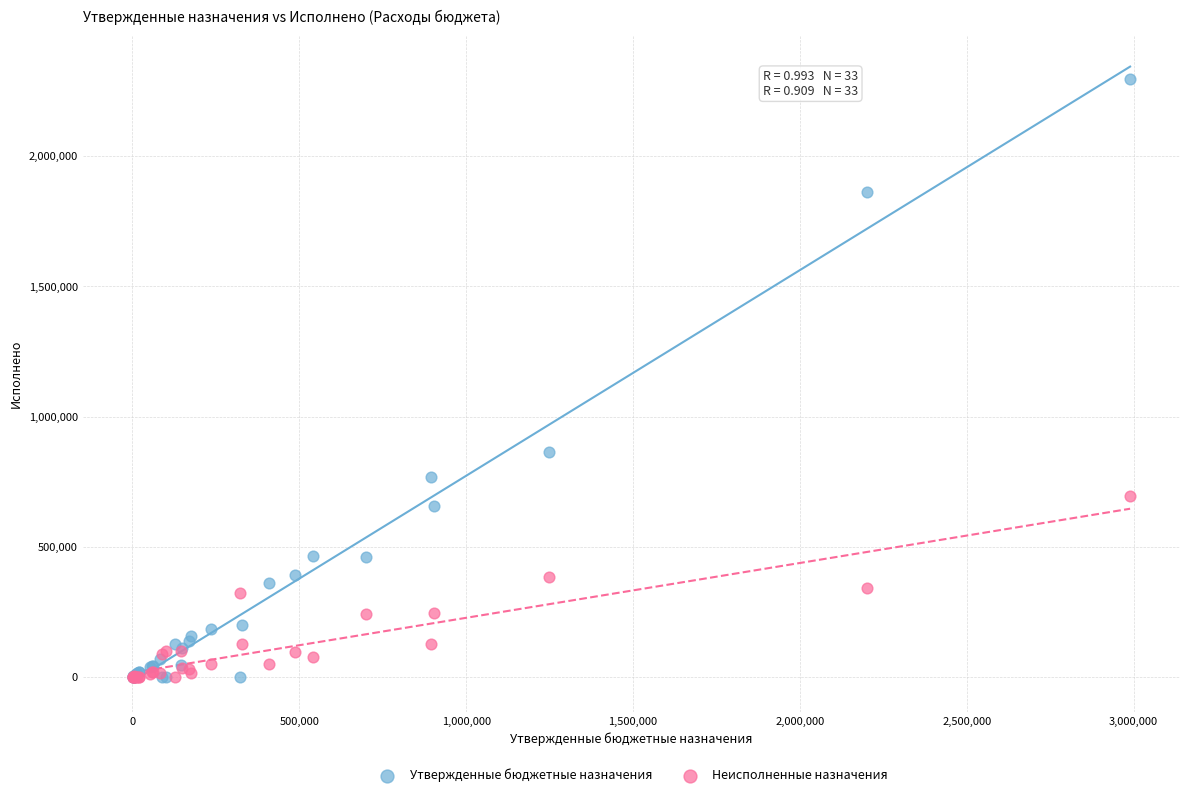

Across all series, what Y value is closest to 1147898?

864914.6